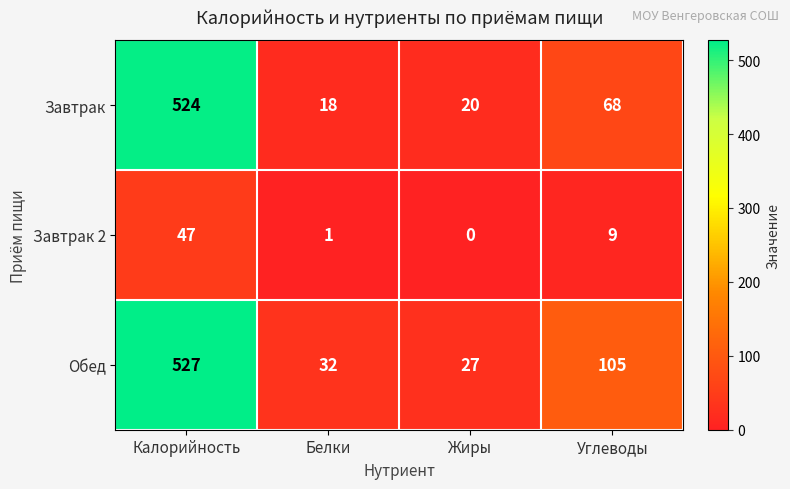

What is the total value across all series at Углеводы?

182